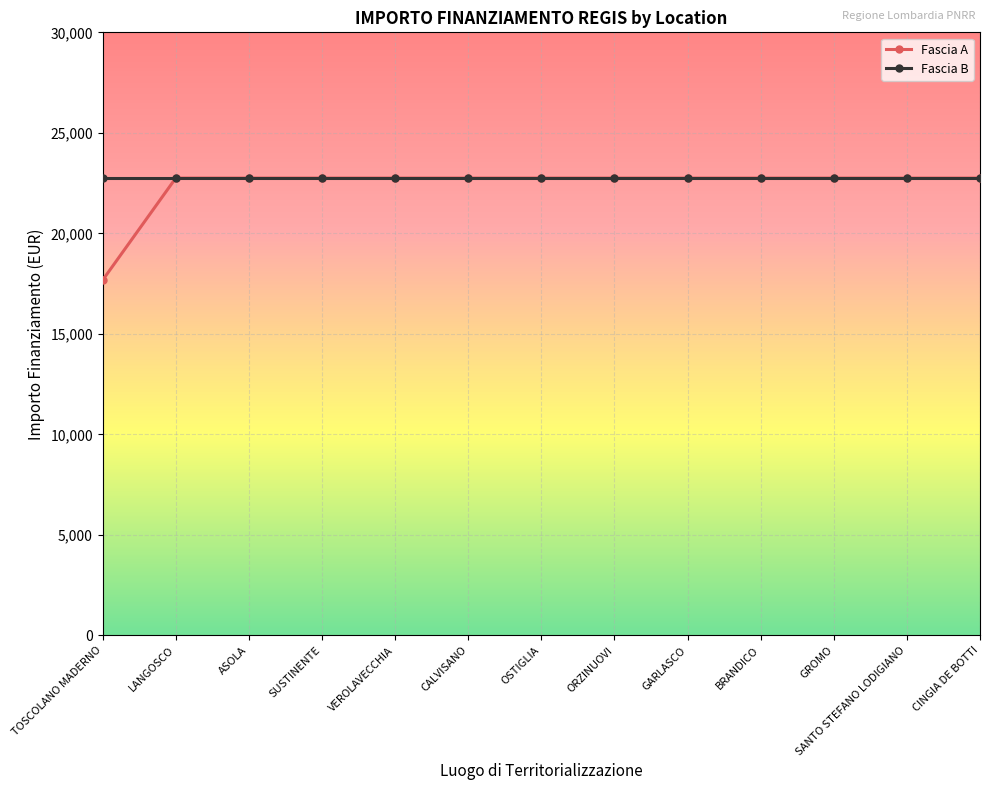

What value does the Fascia A series have at CINGIA DE BOTTI?

22750.0